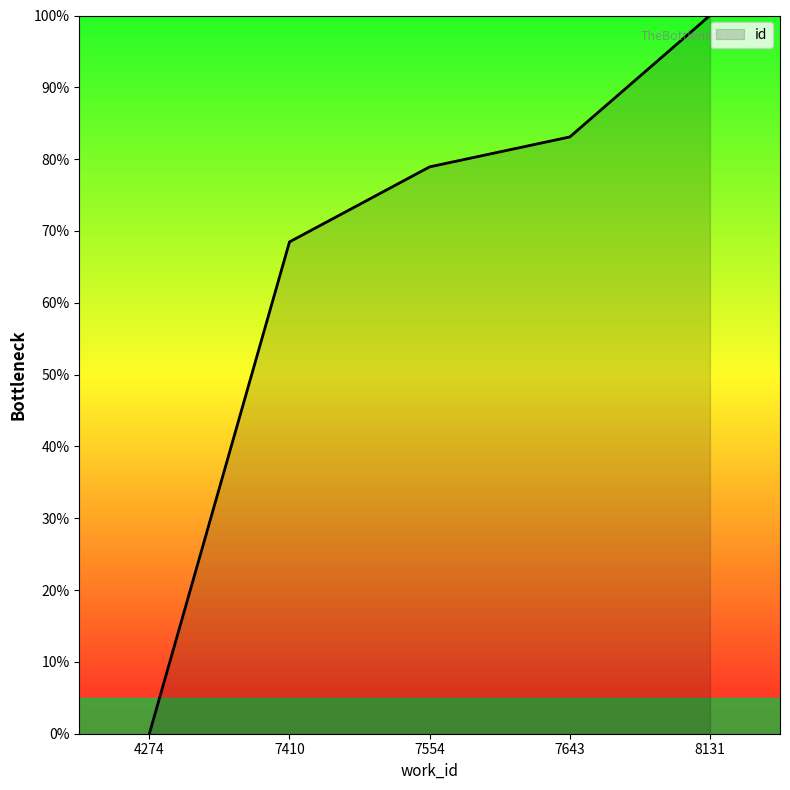

Reading left to right, extract all data points from this chart.

0.0	68.5	78.9	83.1	100.0